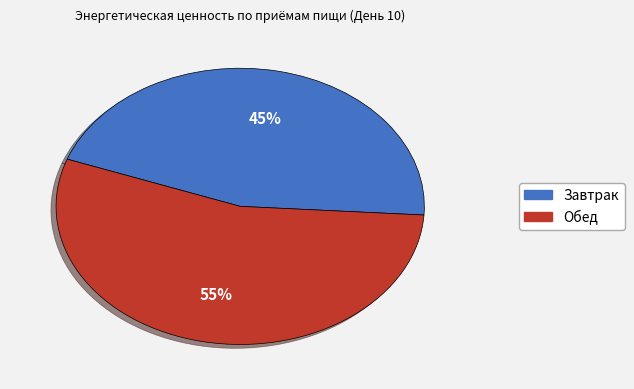

To the nearest percent, what percentage of the pie is Обед?

55%